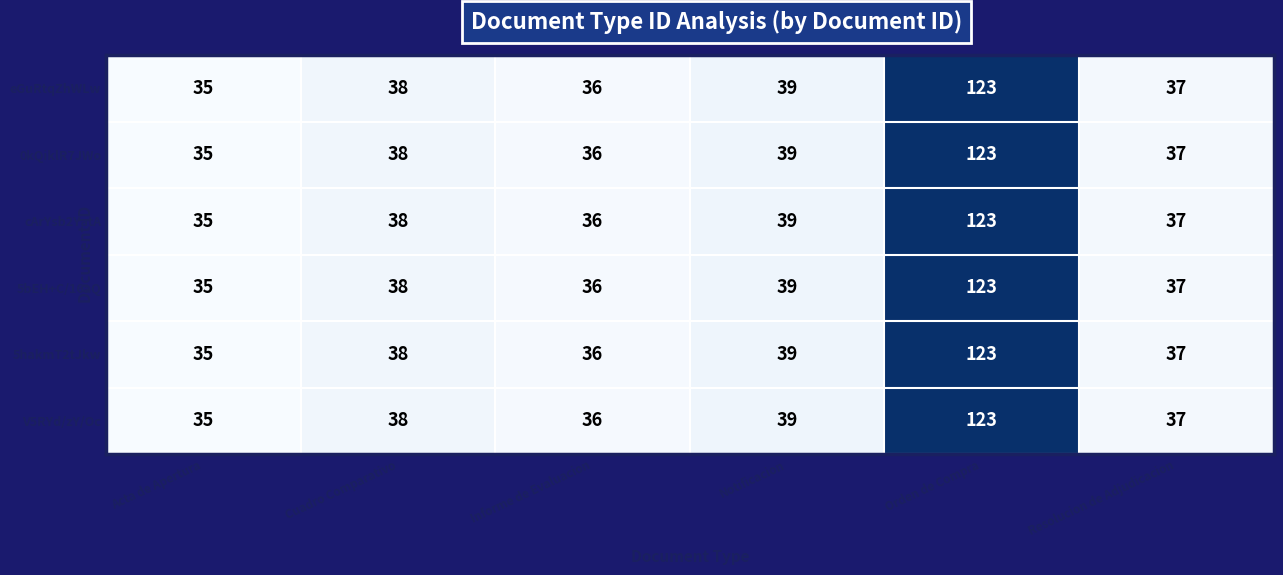

What is the sum of all 0kQiklR7JWo values?

308